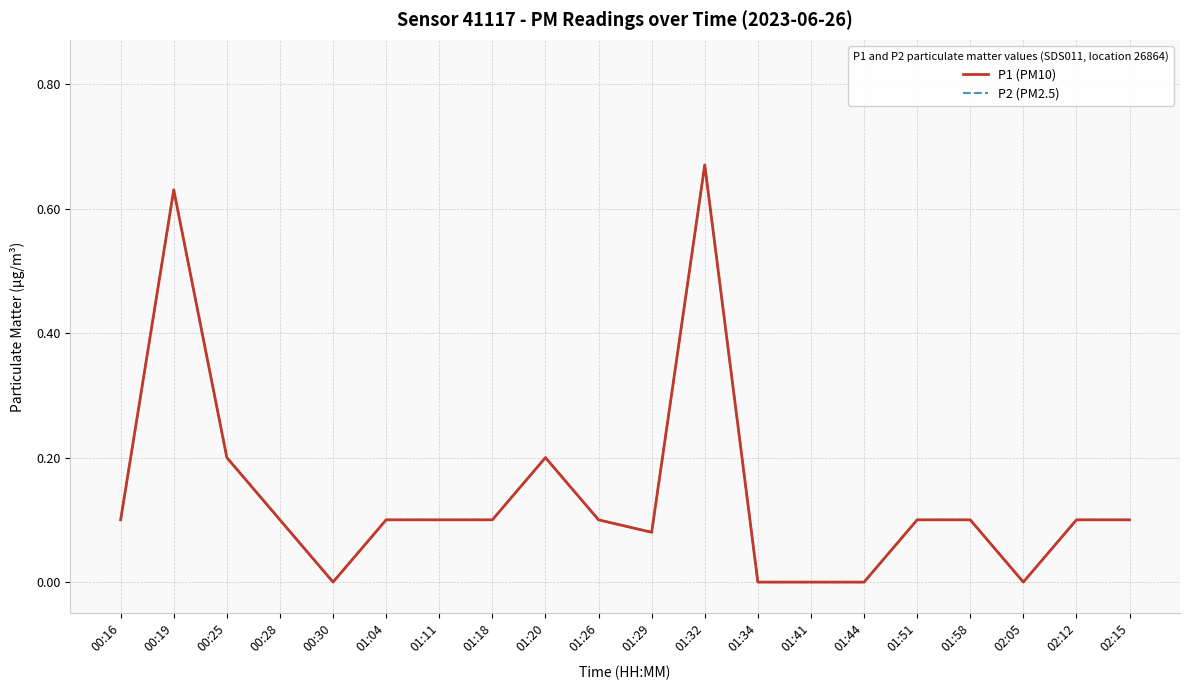

Does the chart display data point markers on the line(s)?

No